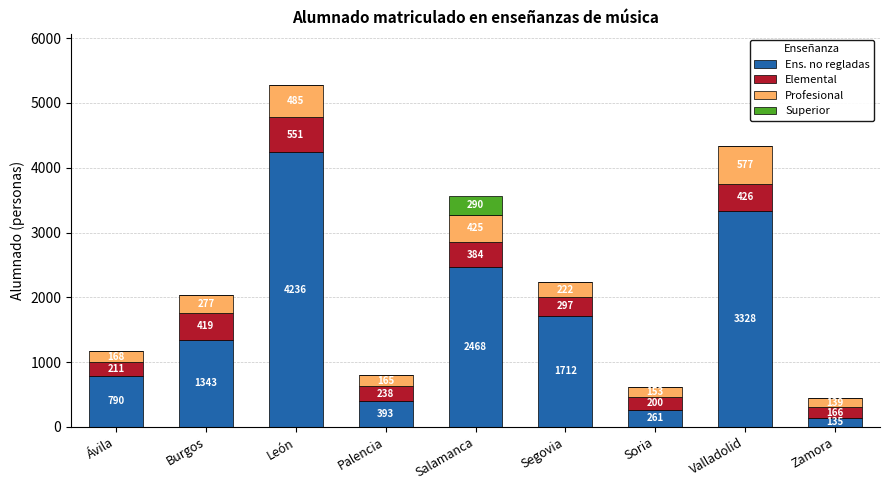

How many series are shown in this chart?

4